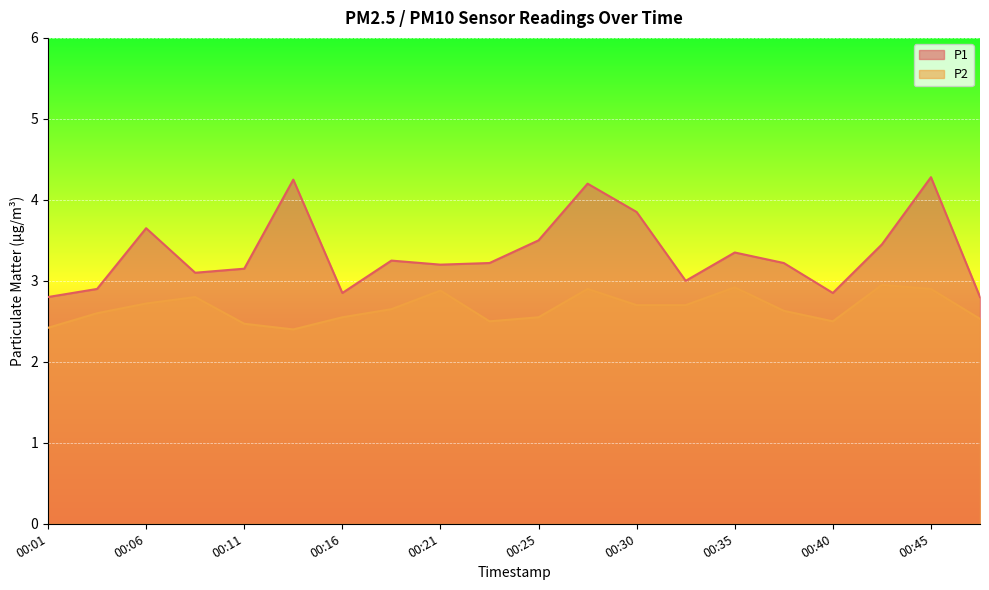

What is the difference between the highest and lowest values at 00:18?

0.6